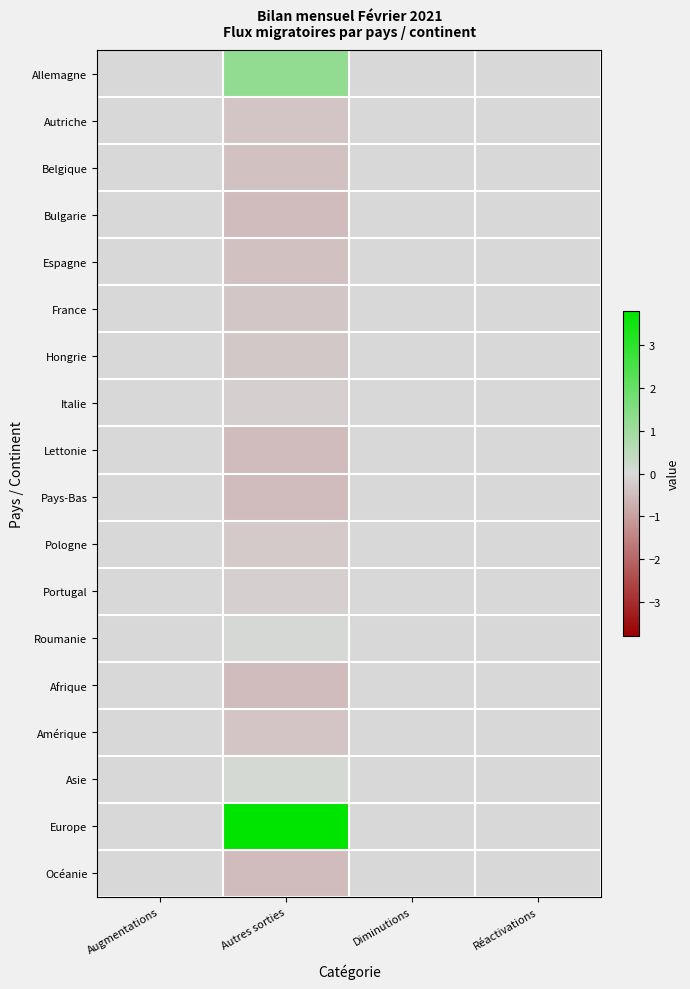

At how many categories does at least one series exceed 0?

1